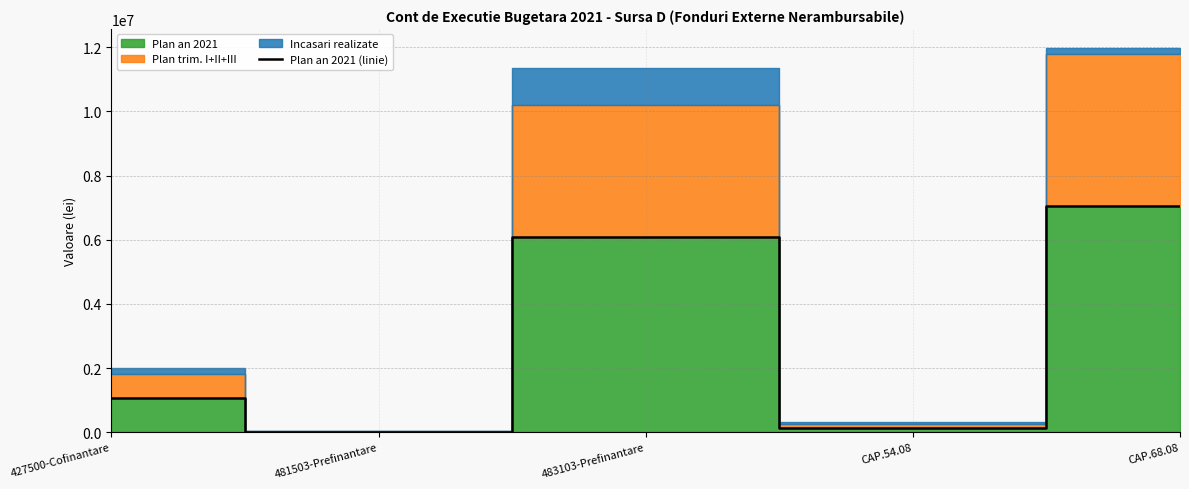

What is the greatest value displayed?

7056700